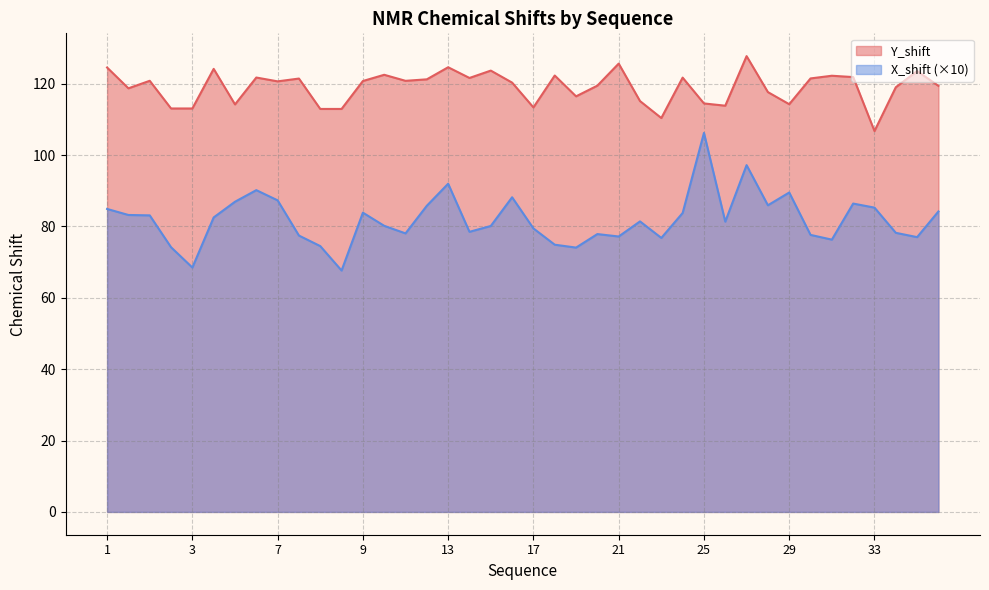

What is the difference between the maximum and minimum values in the Y_shift series?

21.0